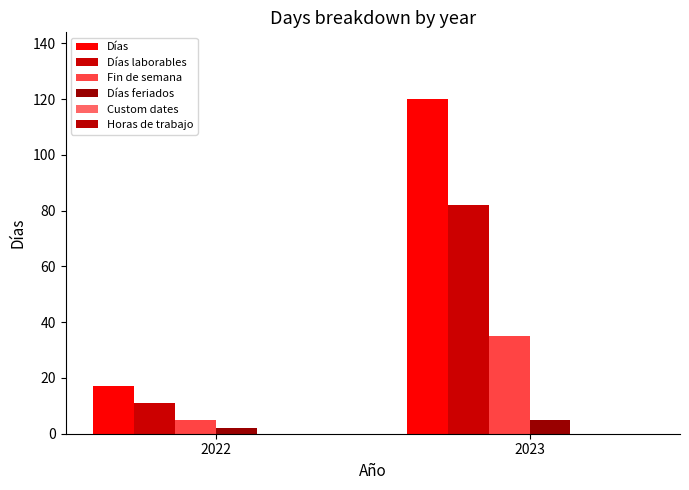

Which series changed the most between 2022 and 2023?

Días